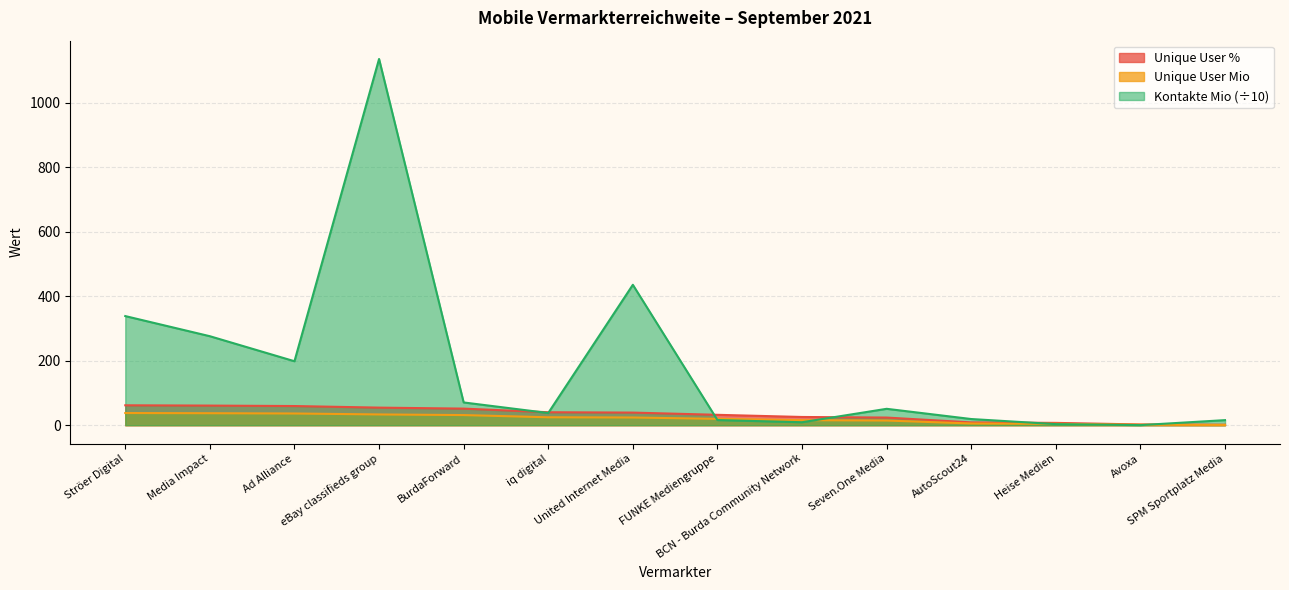

Between Media Impact and SPM Sportplatz Media, which series saw the biggest shift?

Kontakte Mio (÷10)